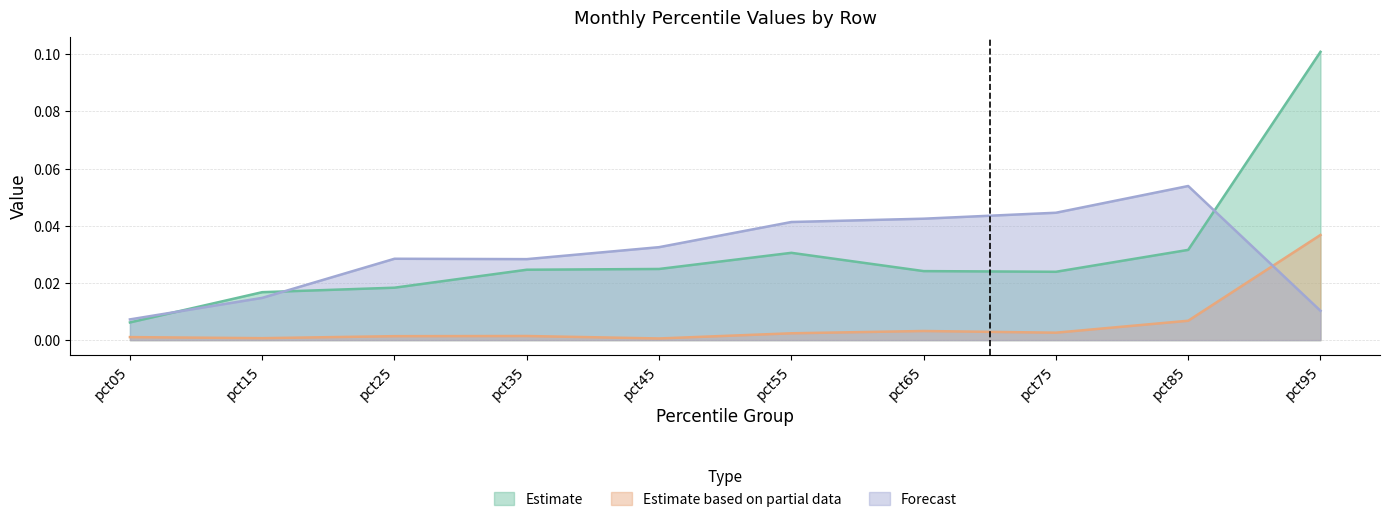

List the labels in order of Jan value, smallest first.

pct05, pct15, pct25, pct75, pct65, pct35, pct45, pct55, pct85, pct95